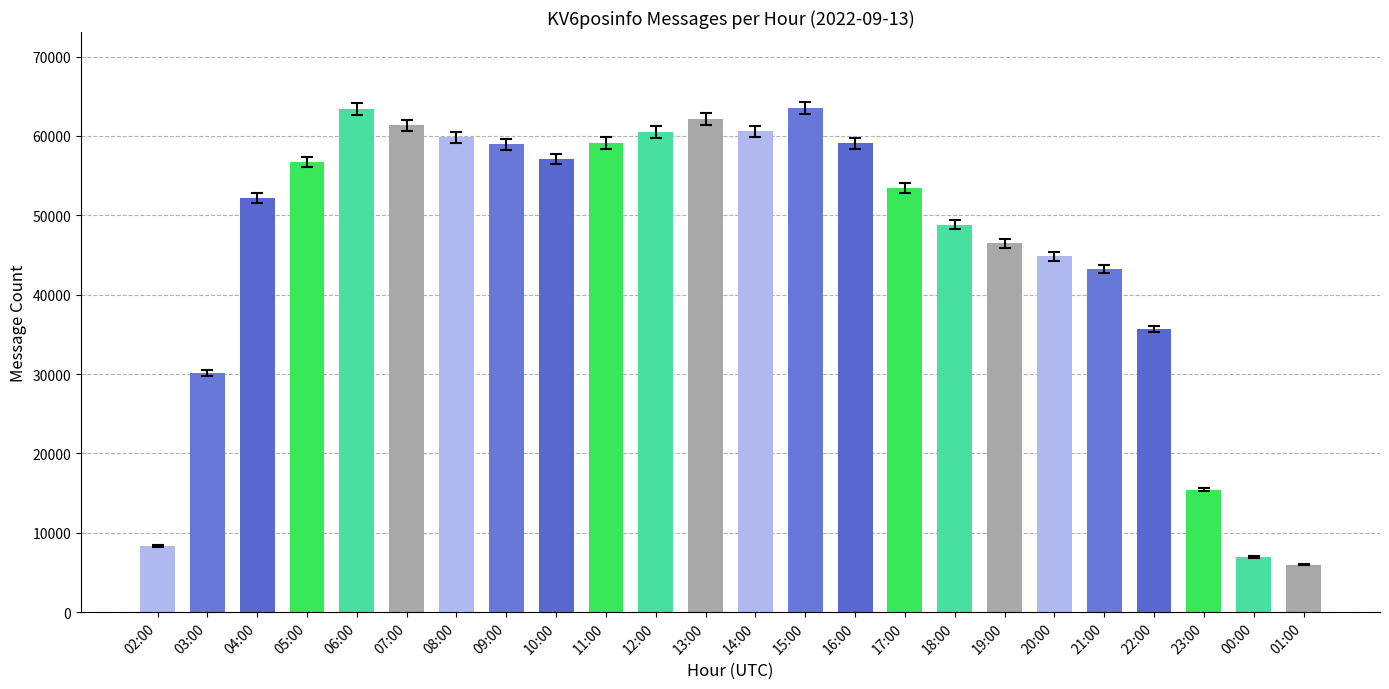

What is the maximum value shown in the chart?

63556